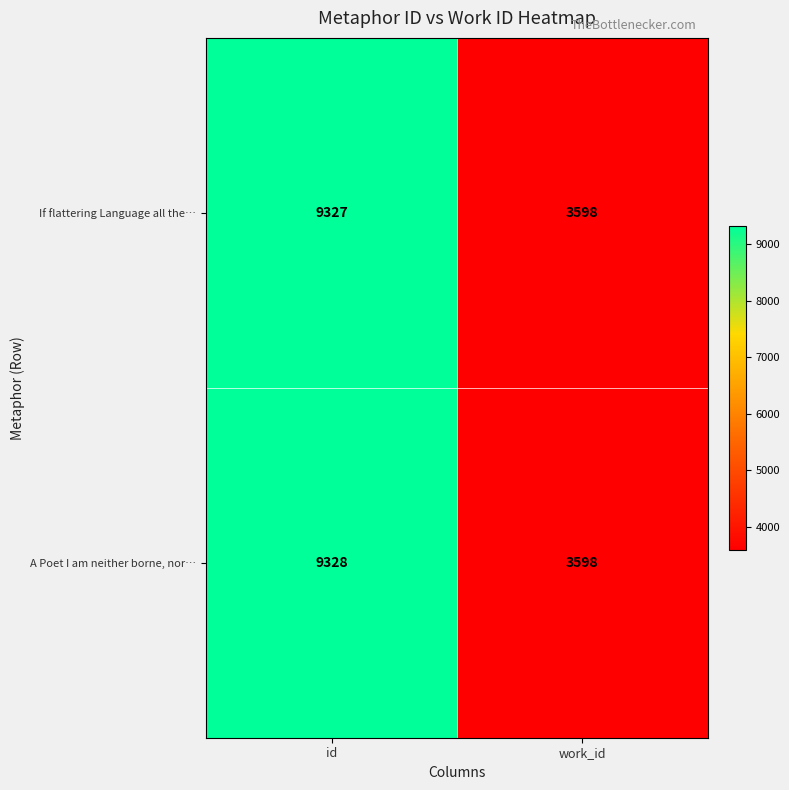

At how many categories does at least one series exceed 8839?

1